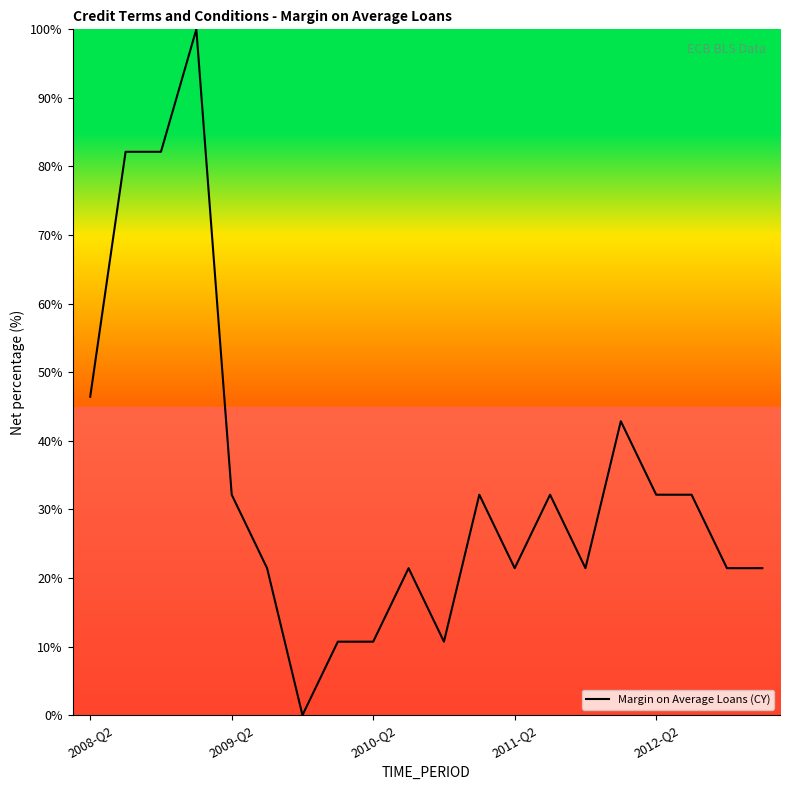

What is the difference between the maximum and minimum values?

100.0